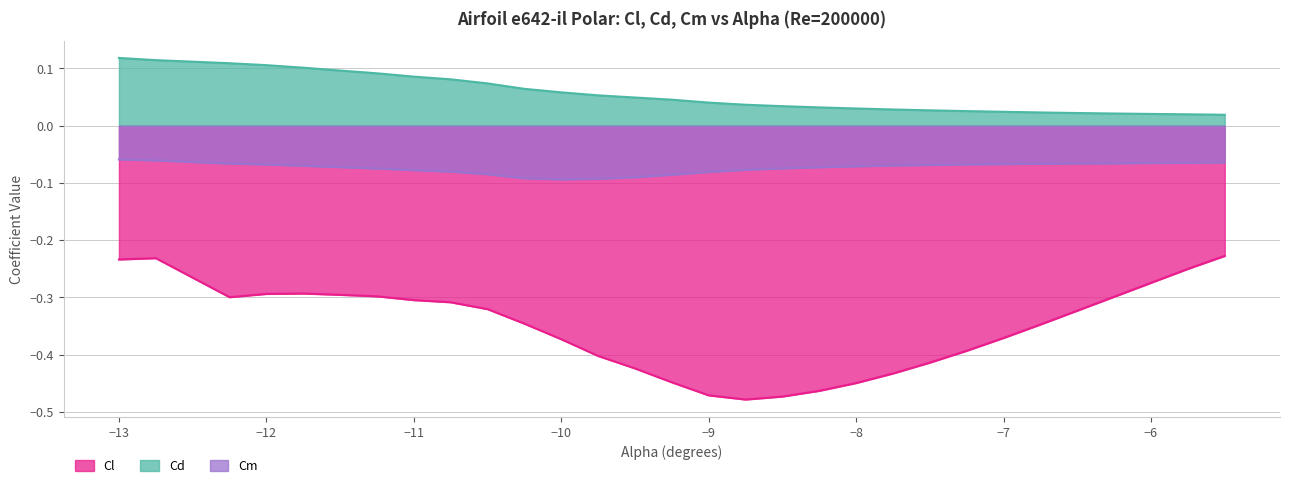

Does the chart display data point markers on the line(s)?

No